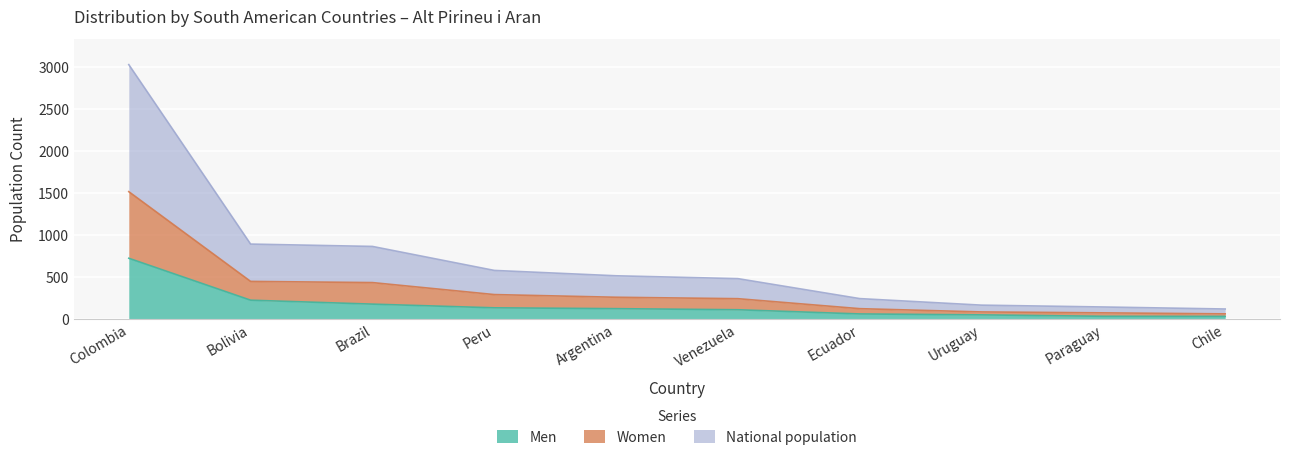

What is the total value across all series at Brazil?

862